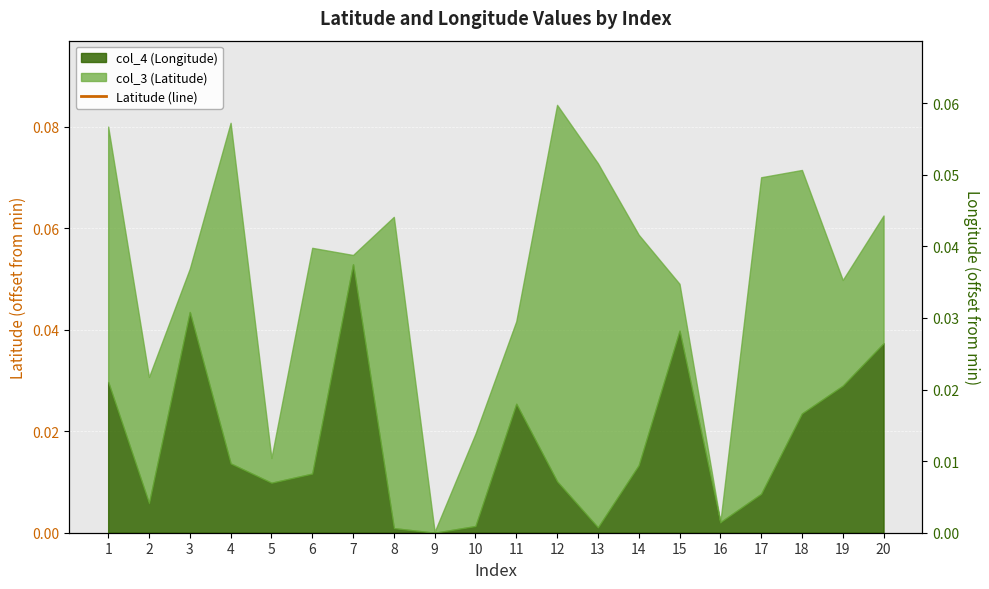

At which category does the data reach its first local peak?

4